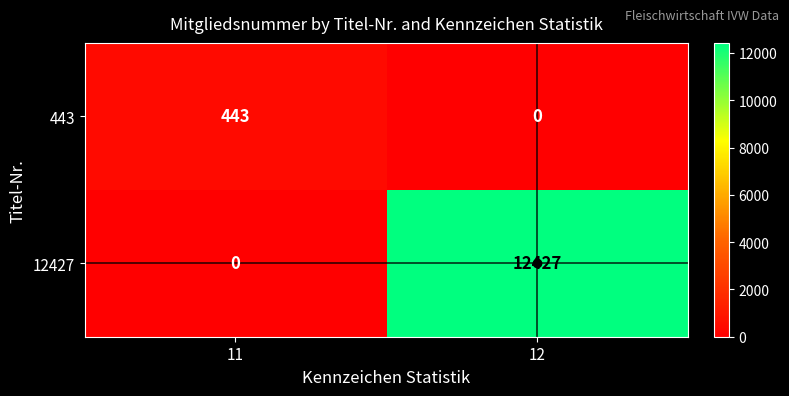

Is it true that 12427 equals 12427 at 12?

True